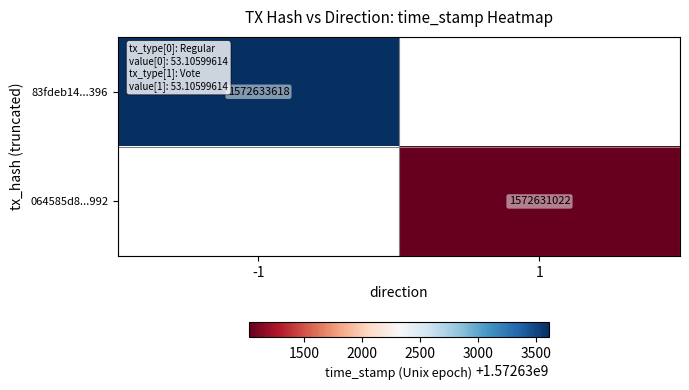

The 064585d8...992 series shows 1572631022 at 1. True or false?

True